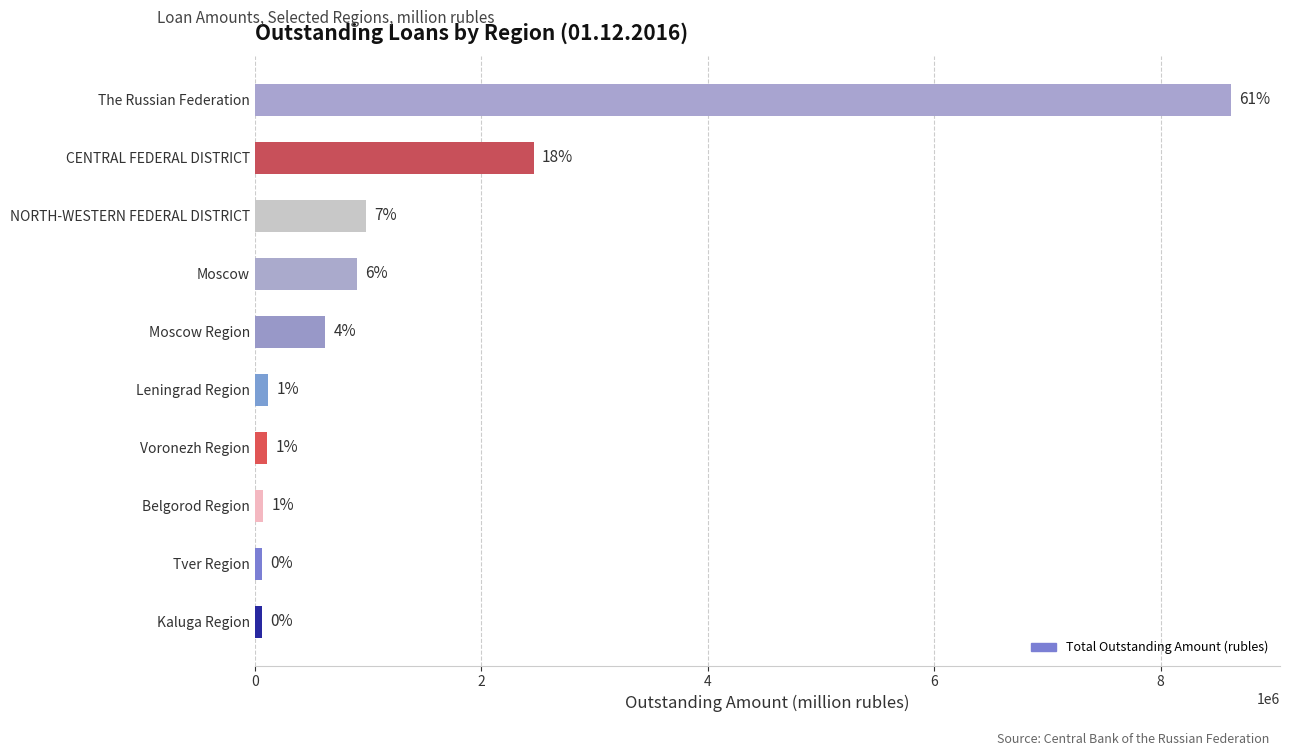

Does the chart contain any negative values?

No